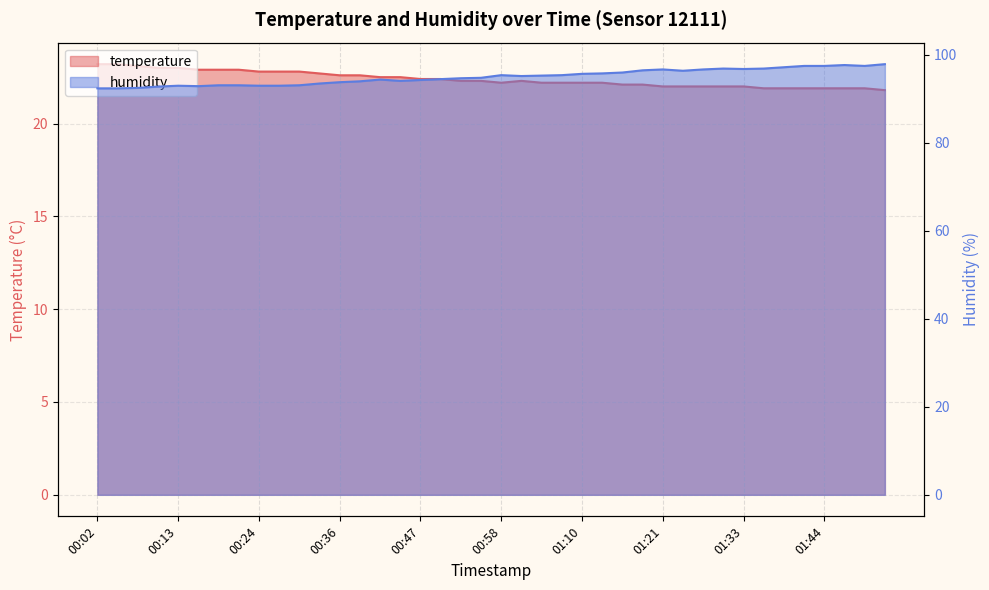

What is the value of the humidity point at the 8th from the left?

93.1